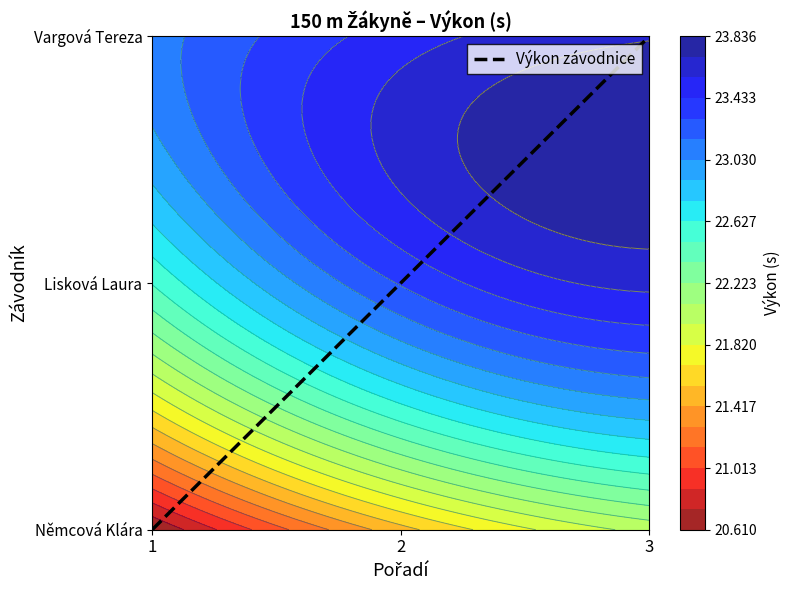

Which label corresponds to the largest value in the chart?

3